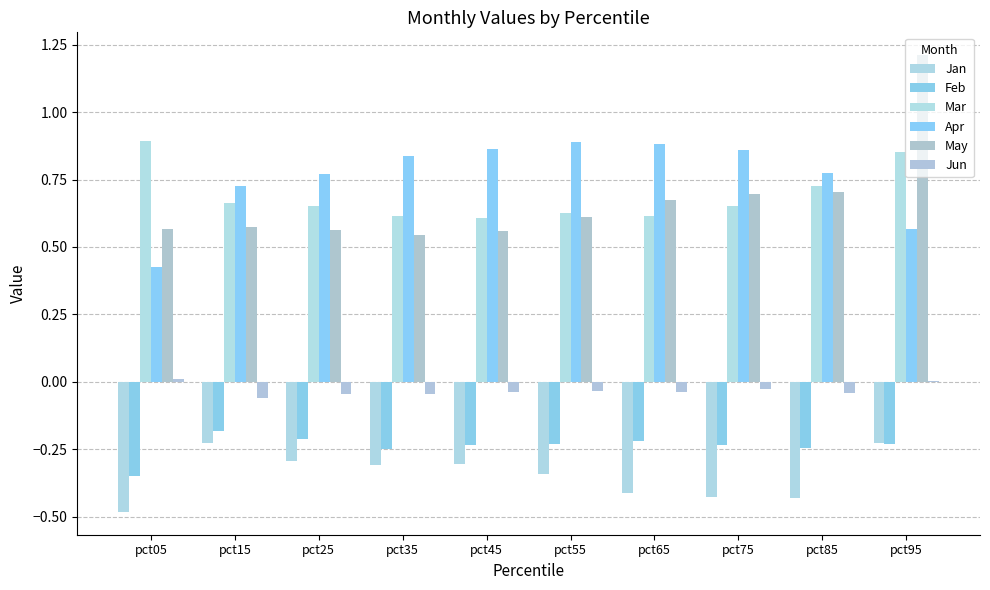

What is the difference between the highest and lowest values at pct95?

1.4